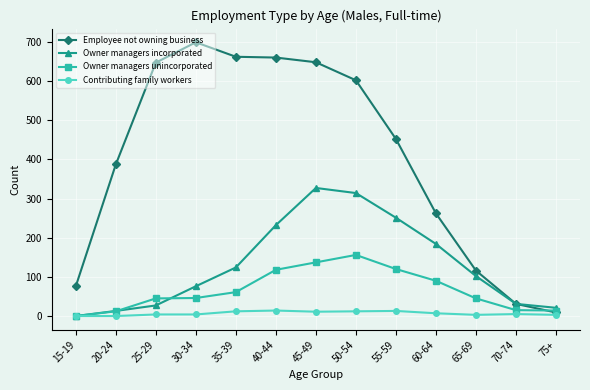

List the series in order of their peak value, lowest first.

Contributing family workers, Owner managers unincorporated, Owner managers incorporated, Employee not owning business